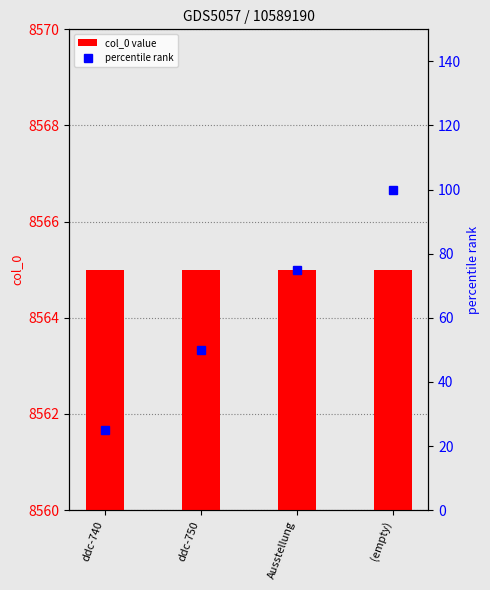

The value of col_0 value at ddc-740 is 8565. True or false?

True